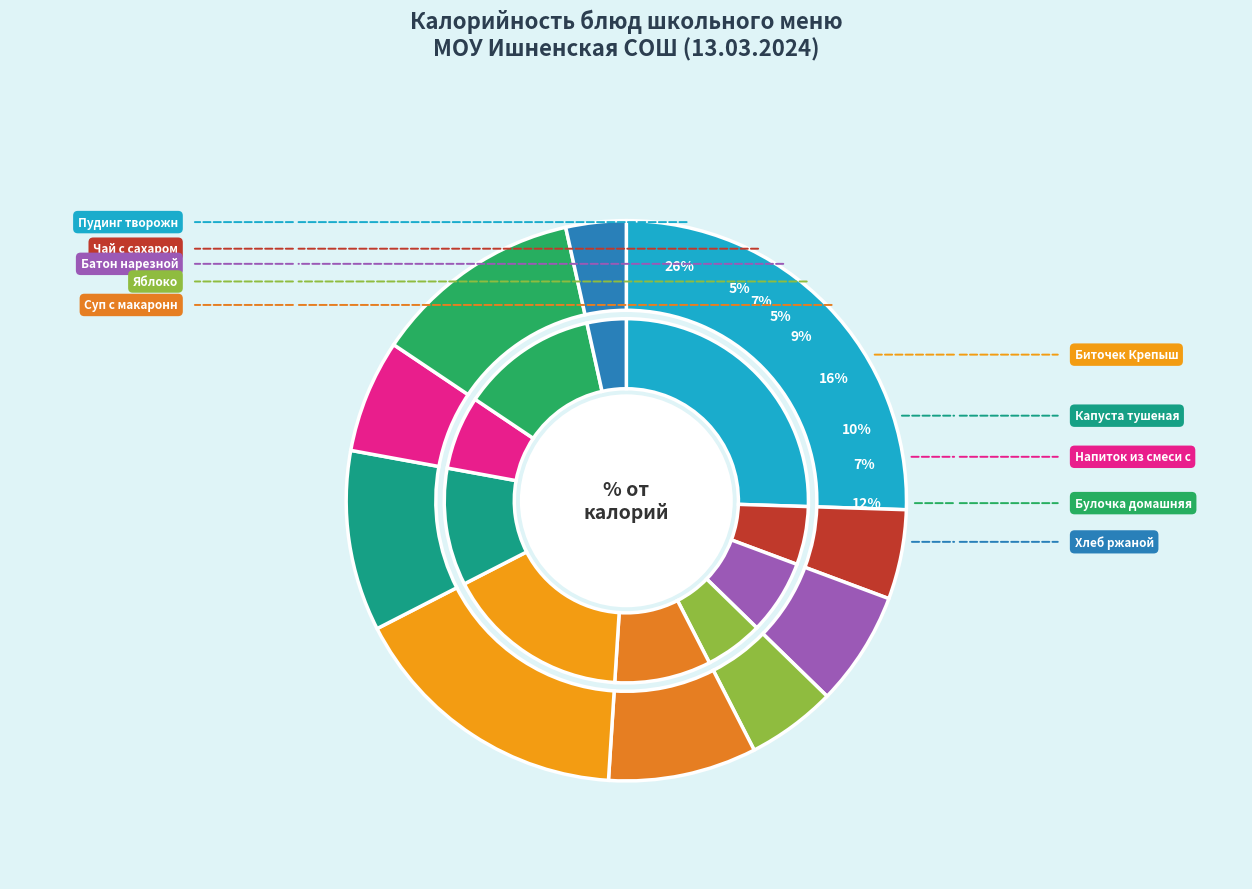

Approximately how many times larger is the value at Яблоко compared to Хлеб ржаной?

1.5